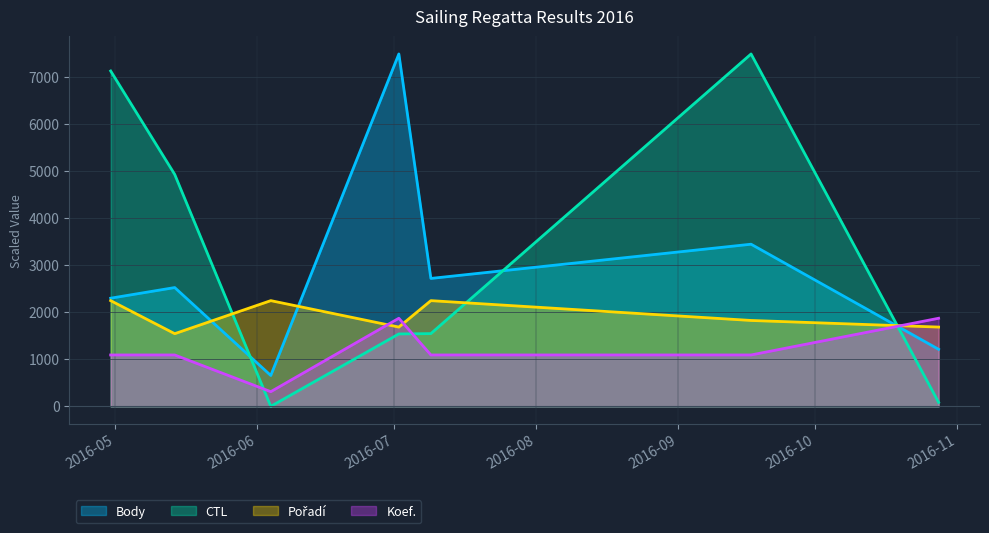

What is the value of the Body point at the 6th from the left?

3445.0